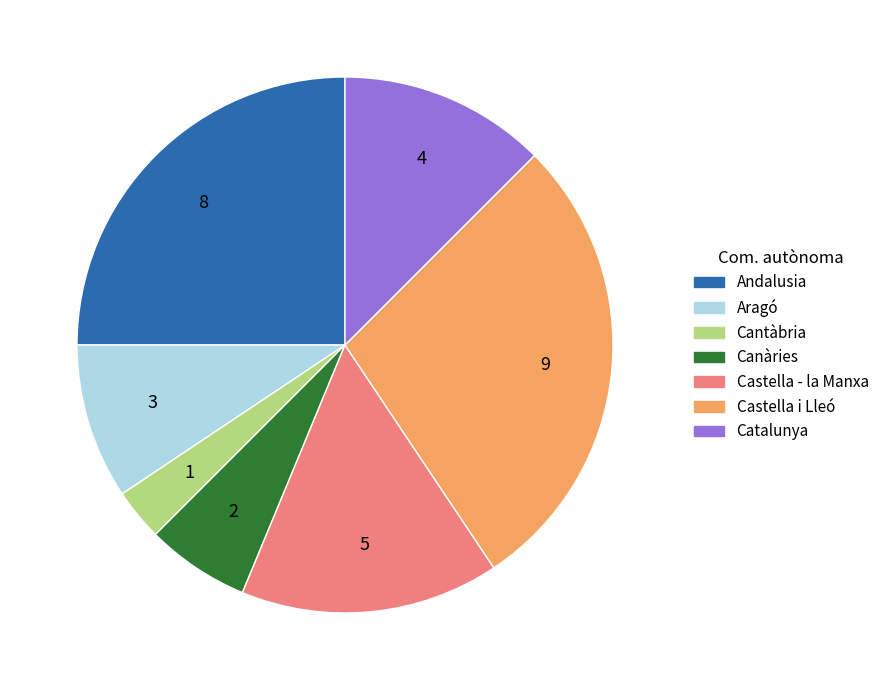

Combined, do Castella i Lleó and Aragó account for over 50%?

No